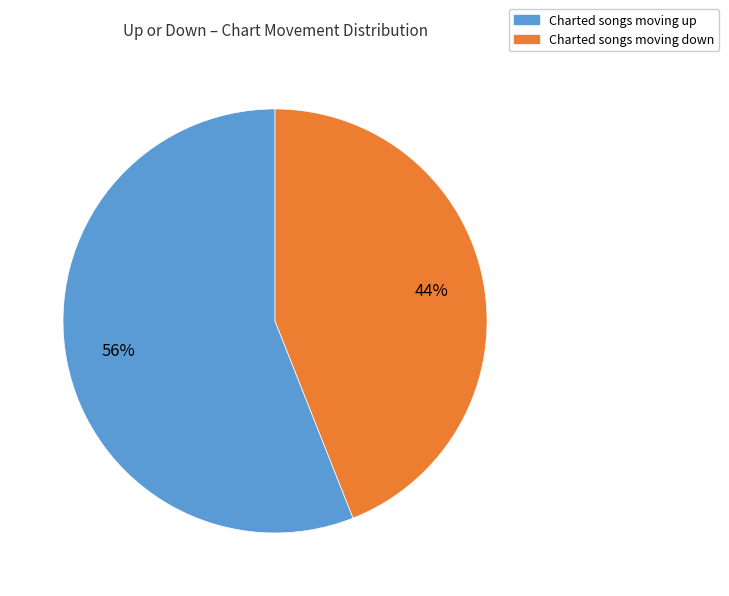

To the nearest percent, what is the average slice percentage?

50%